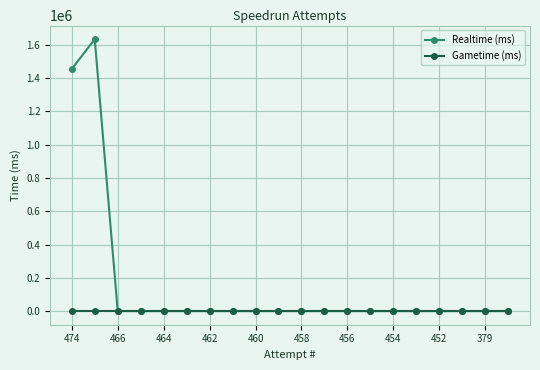

Rank the series by their maximum value, from highest to lowest.

Realtime (ms), Gametime (ms)